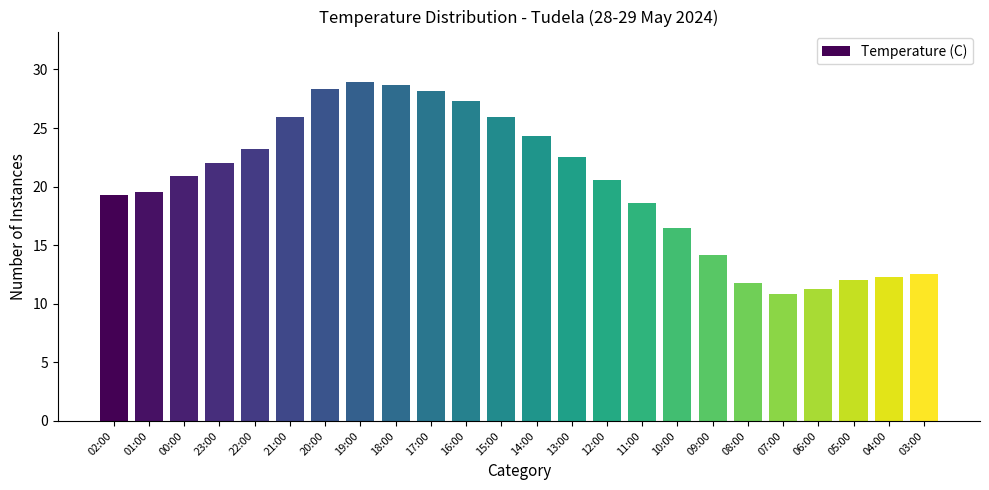

At which label does the data first exceed 20?

00:00